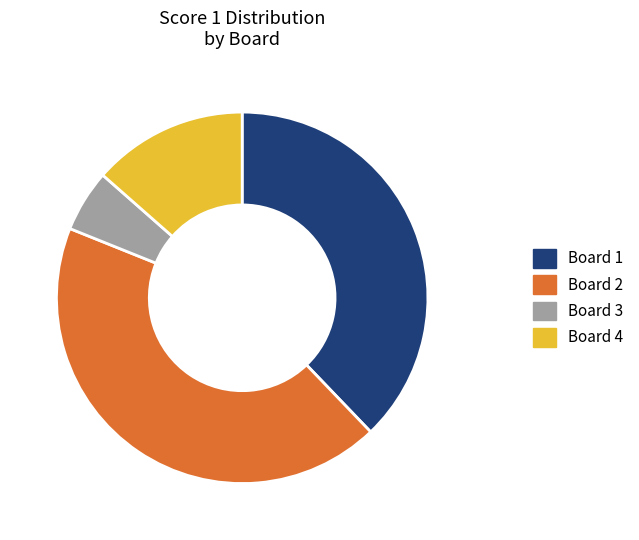

Which category has the smallest portion of the pie?

Board 3